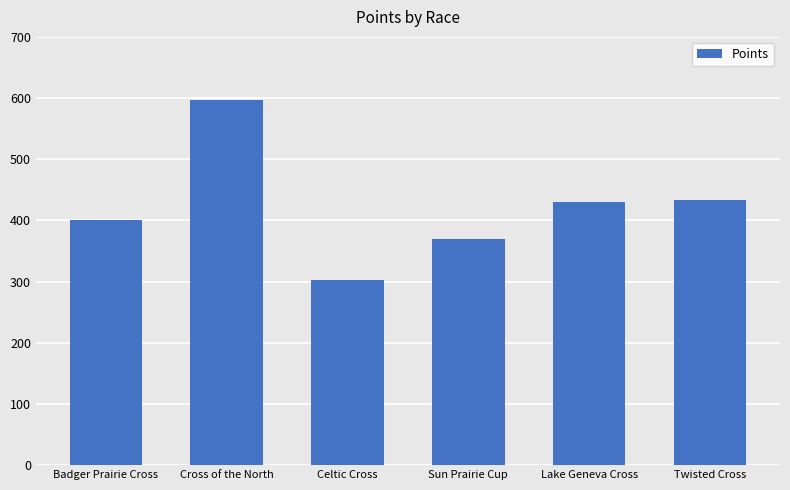

What is the label of the 2nd bar from the left?

Cross of the North